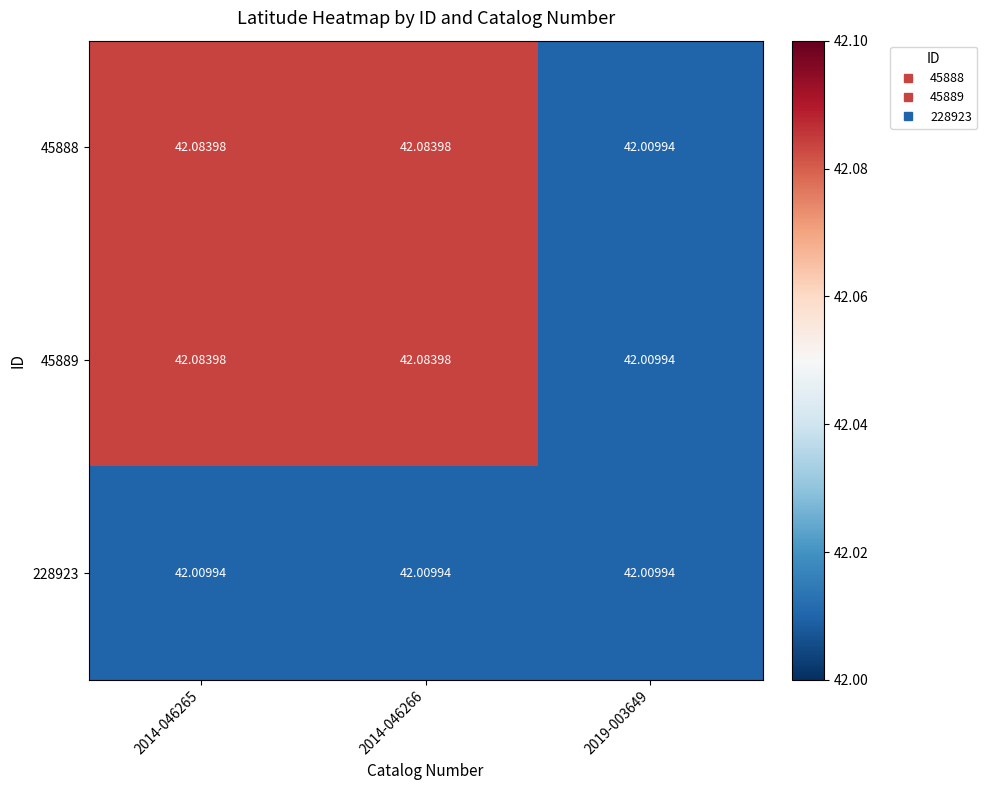

Is the value of 228923 at 2019-003649 greater than the value of 45889 at 2014-046266?

No